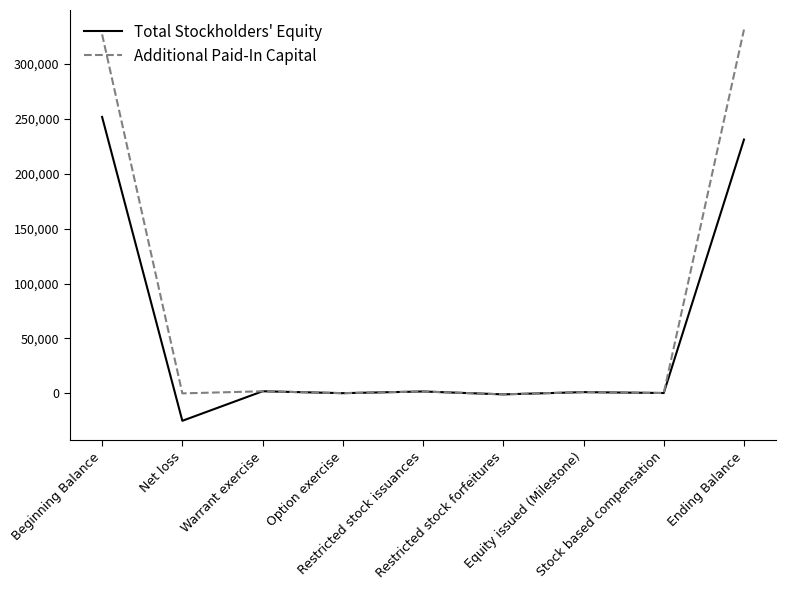

List the series in order of their overall mean, highest first.

Additional Paid-In Capital, Total Stockholders' Equity